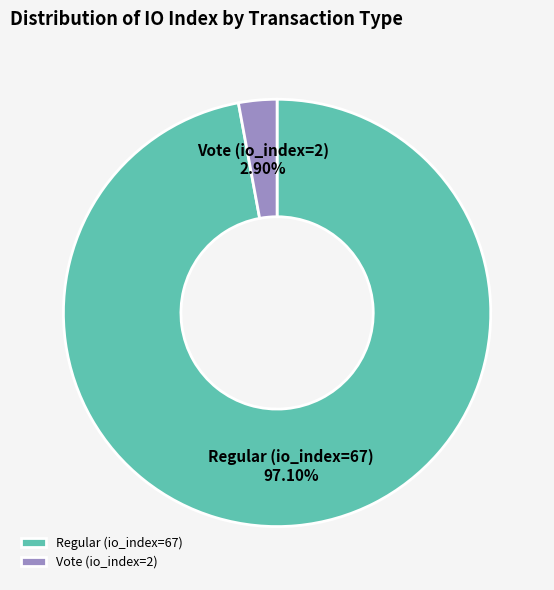

Which slice represents more than half of the pie?

Regular (io_index=67)